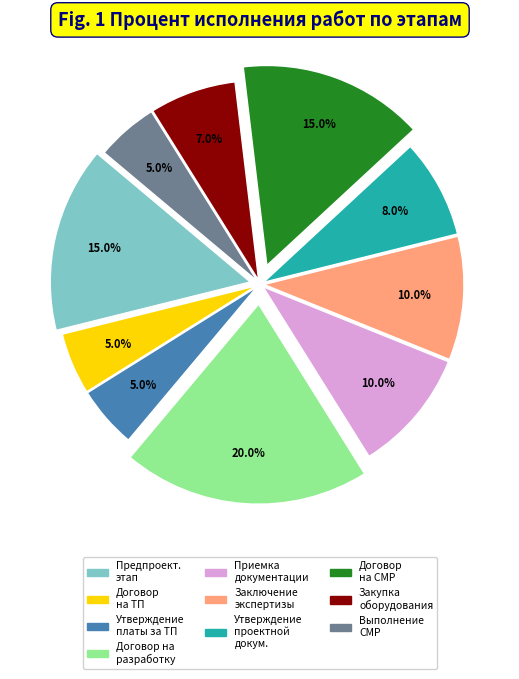

How many segments does this pie chart have?

10